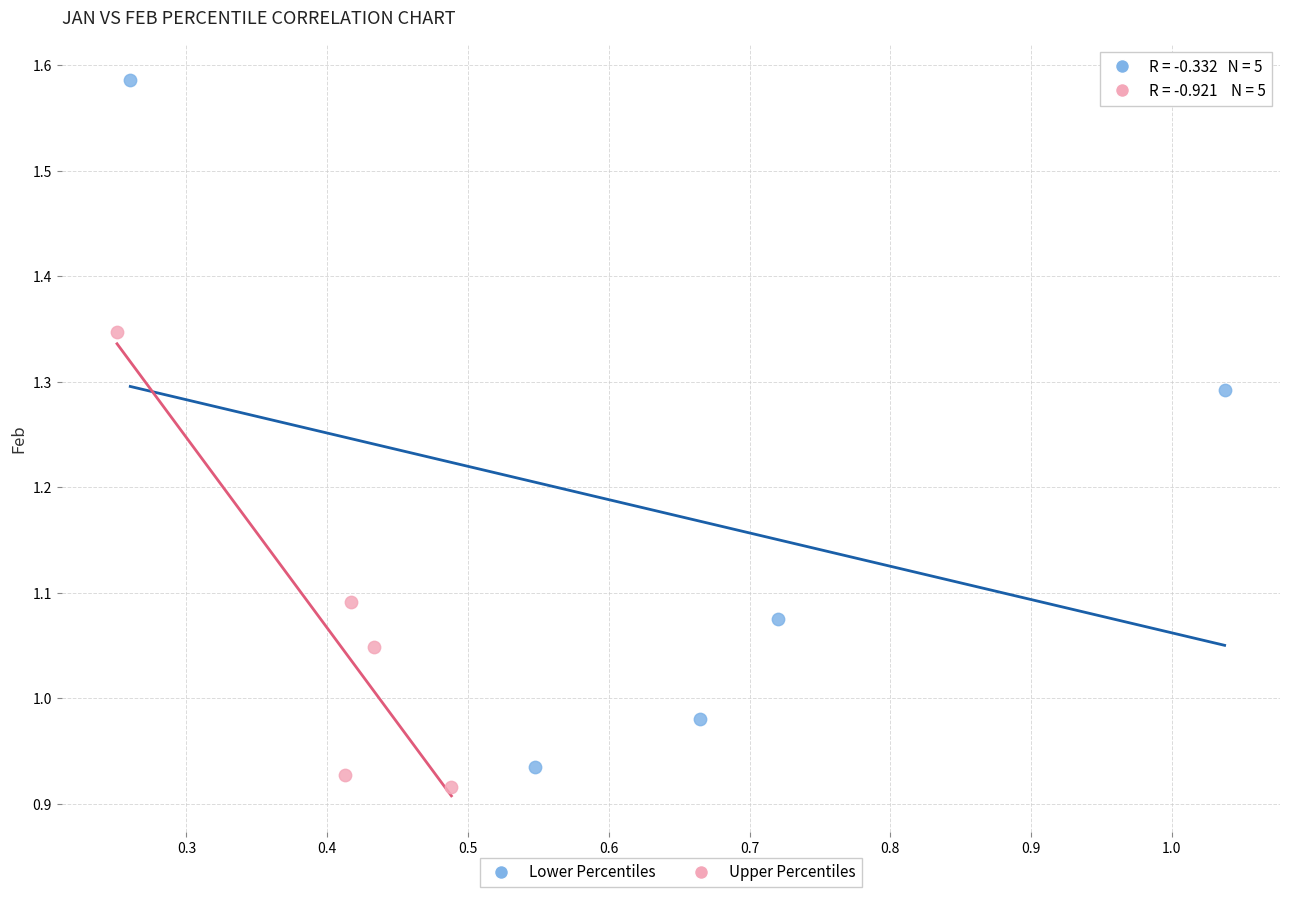

Which series reaches the maximum Y coordinate?

Lower Percentiles